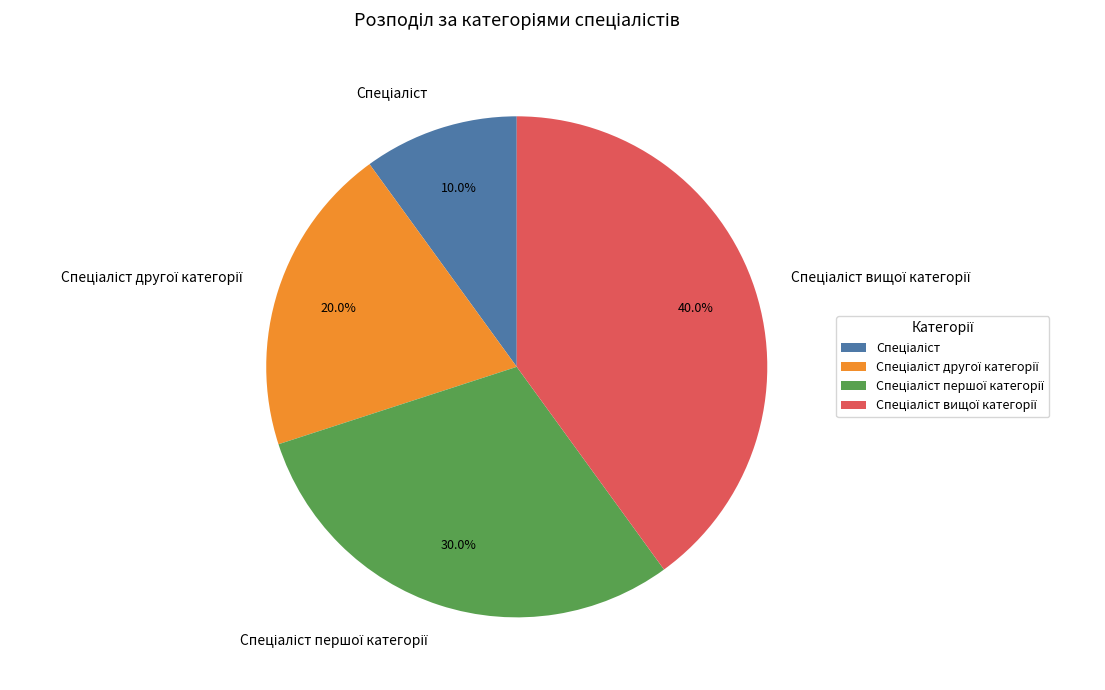

Does any single category account for the majority?

No